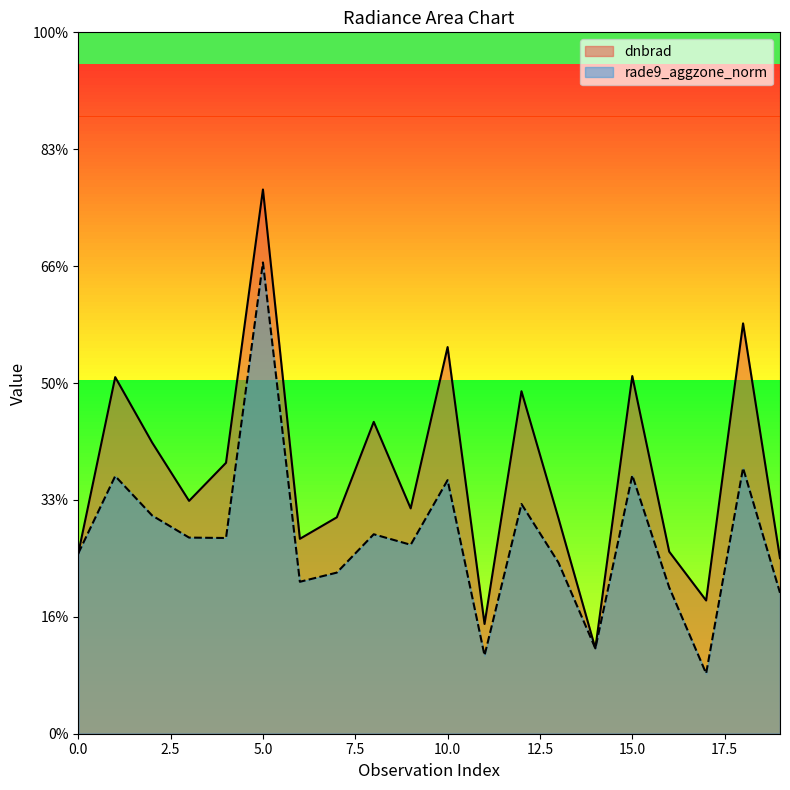

What is the value of the rade9_aggzone_norm point at the 10th from the left?

8.1